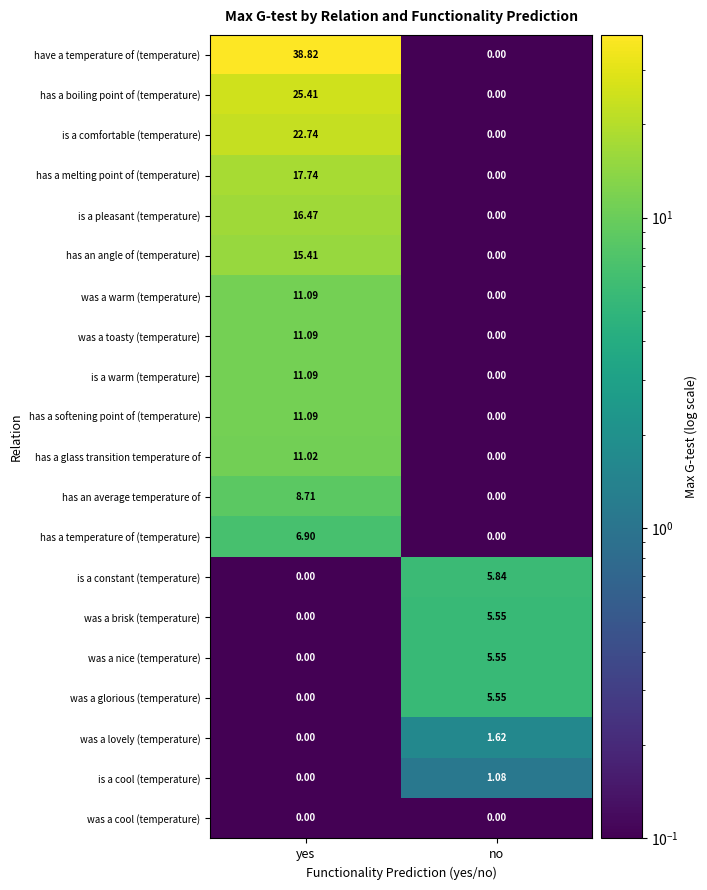

Which category has the lowest value in the has a glass transition temperature of series?

no